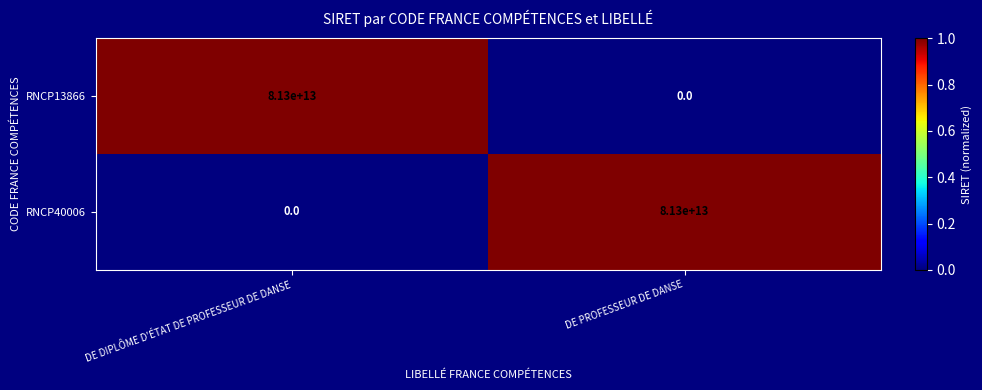

True or false: RNCP13866 has a value of -45916554890289 at DE PROFESSEUR DE DANSE.

False